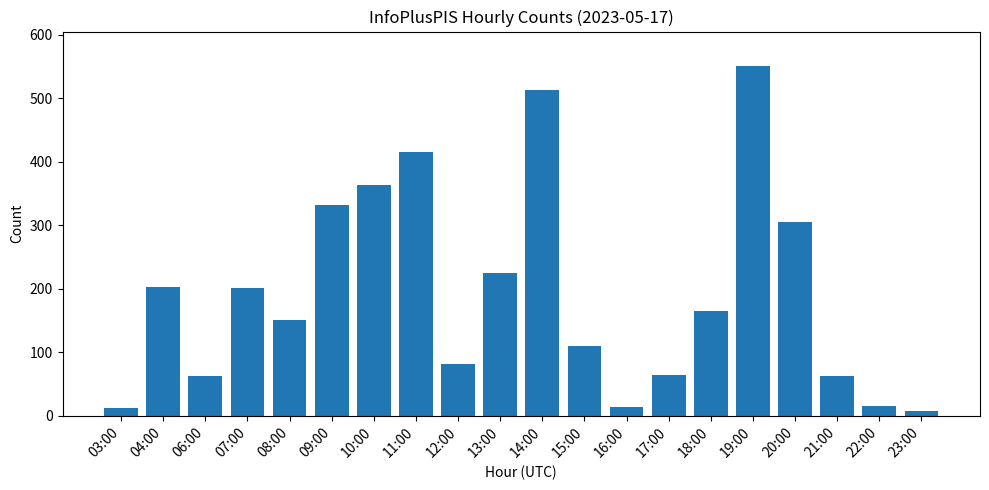

Is it true that the value at 06:00 is 102?

False